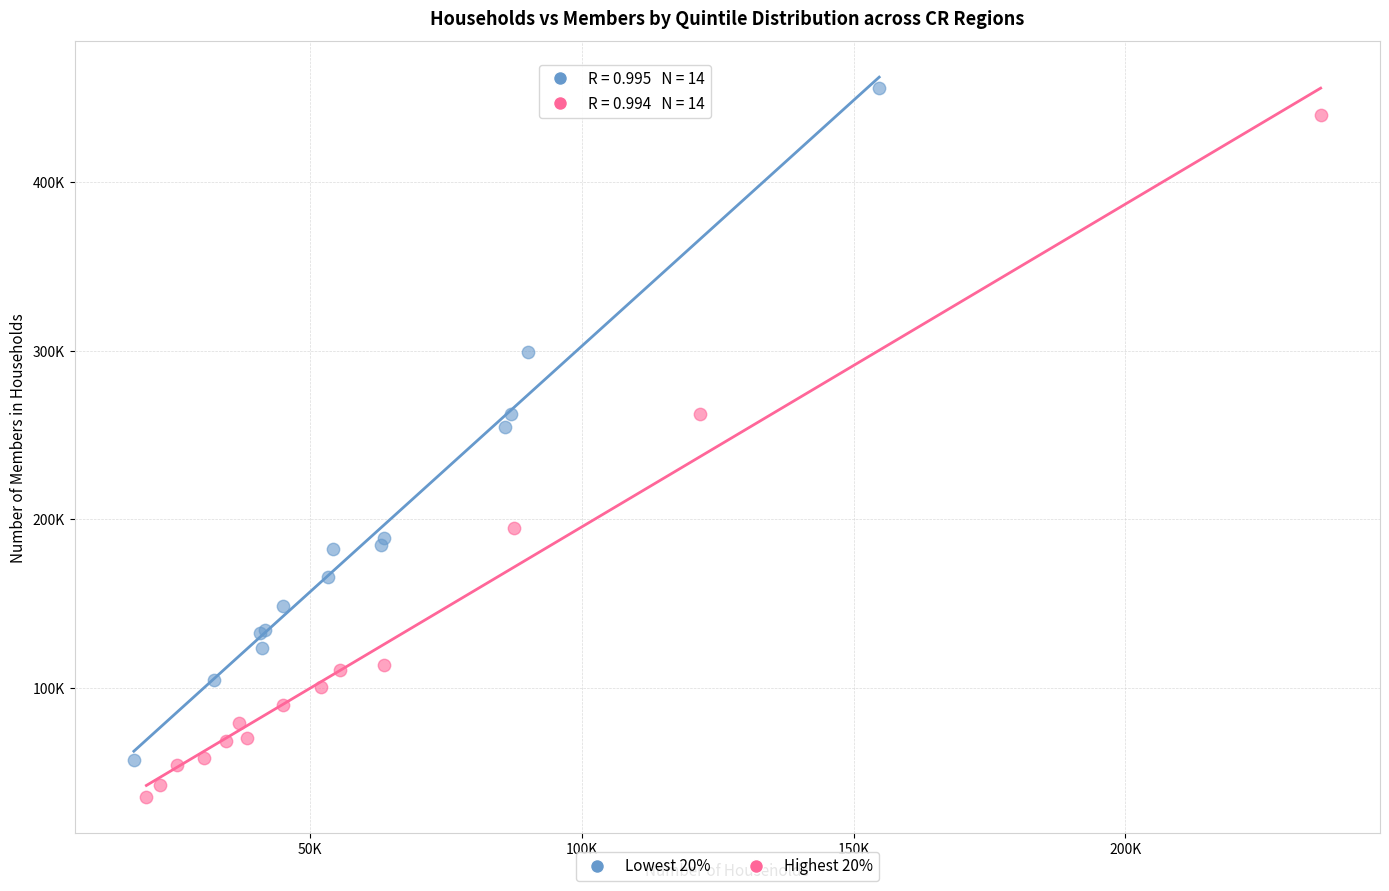

Which series contains the lowest Y value?

Highest 20%